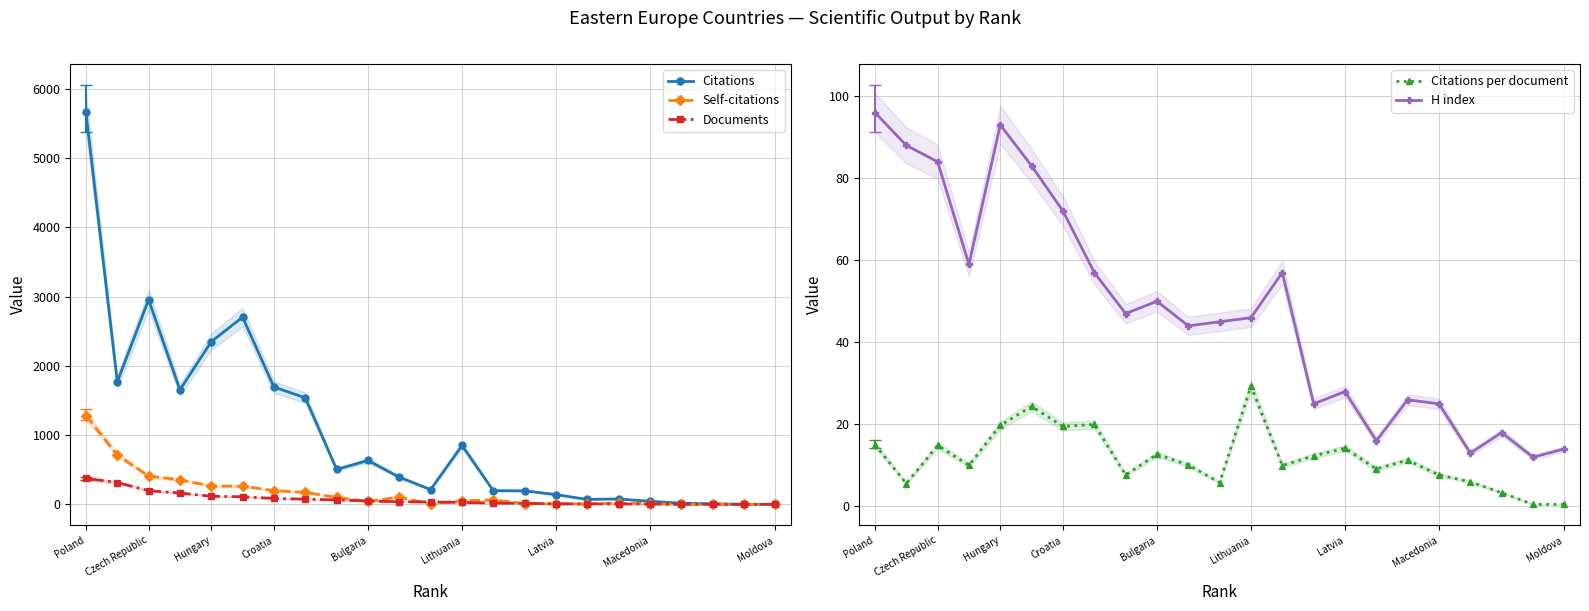

True or false: Documents has more than 0 points higher than both neighbors.

False